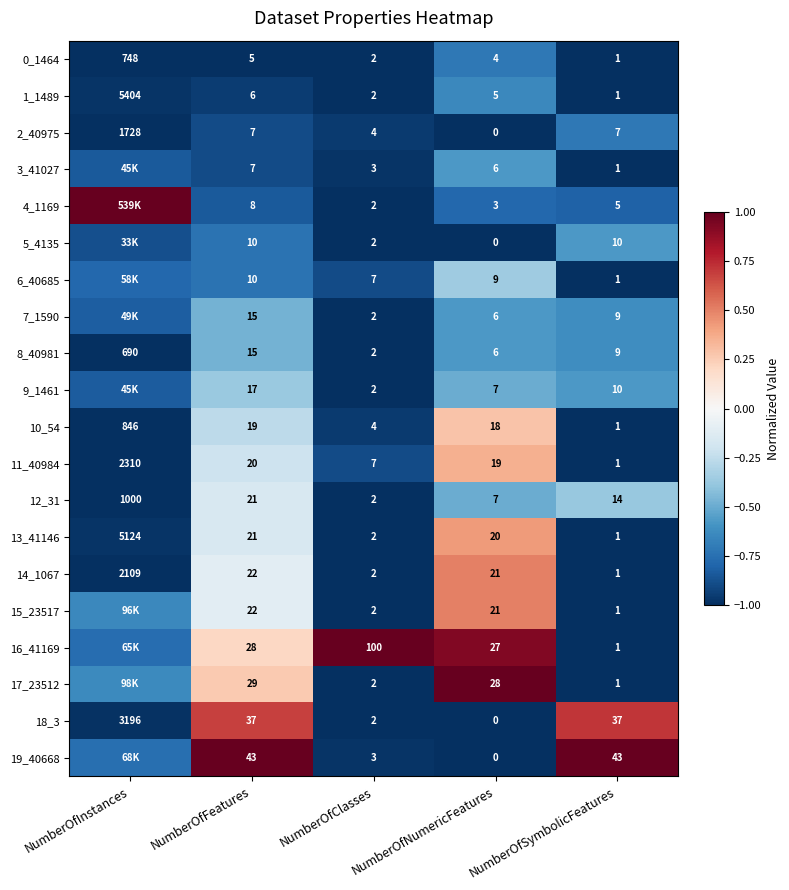

Which category has the highest value in the 8_40981 series?

NumberOfInstances